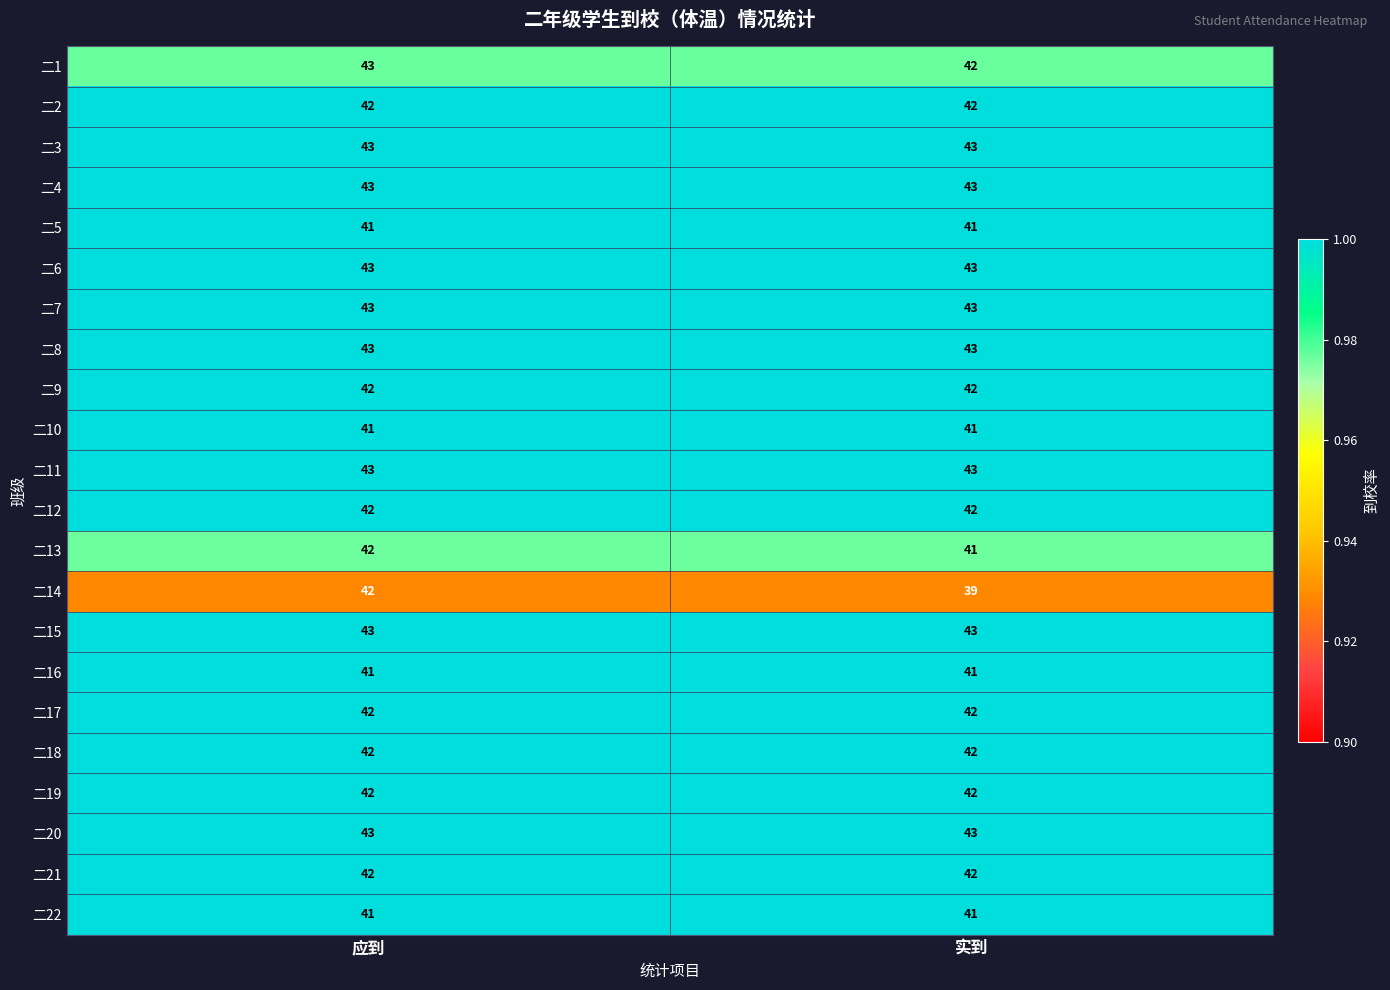

Is it true that 二21 equals 42 at 应到?

True